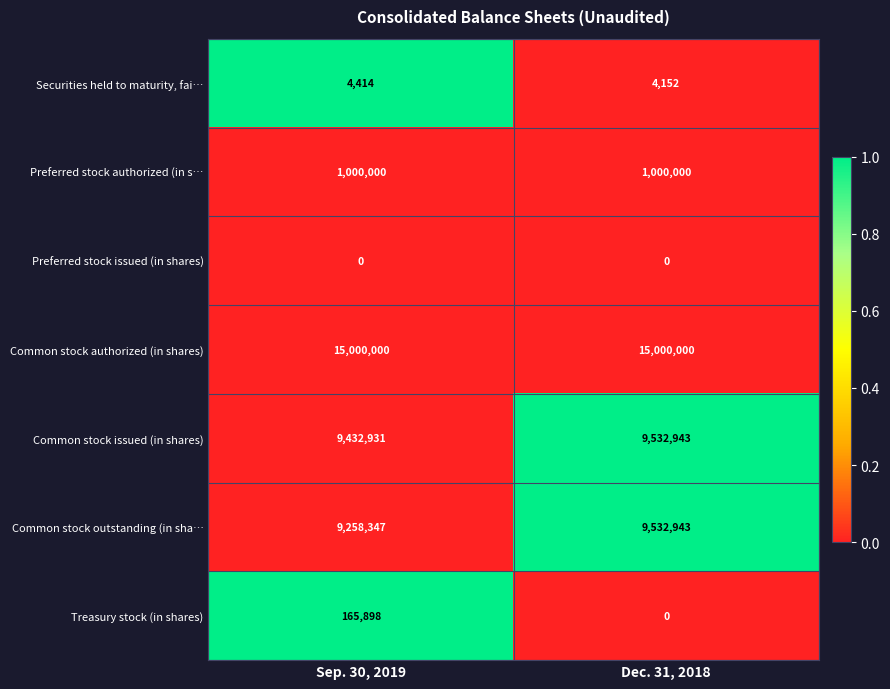

What is the lowest value of the Preferred stock authorized (in s… series?

1000000